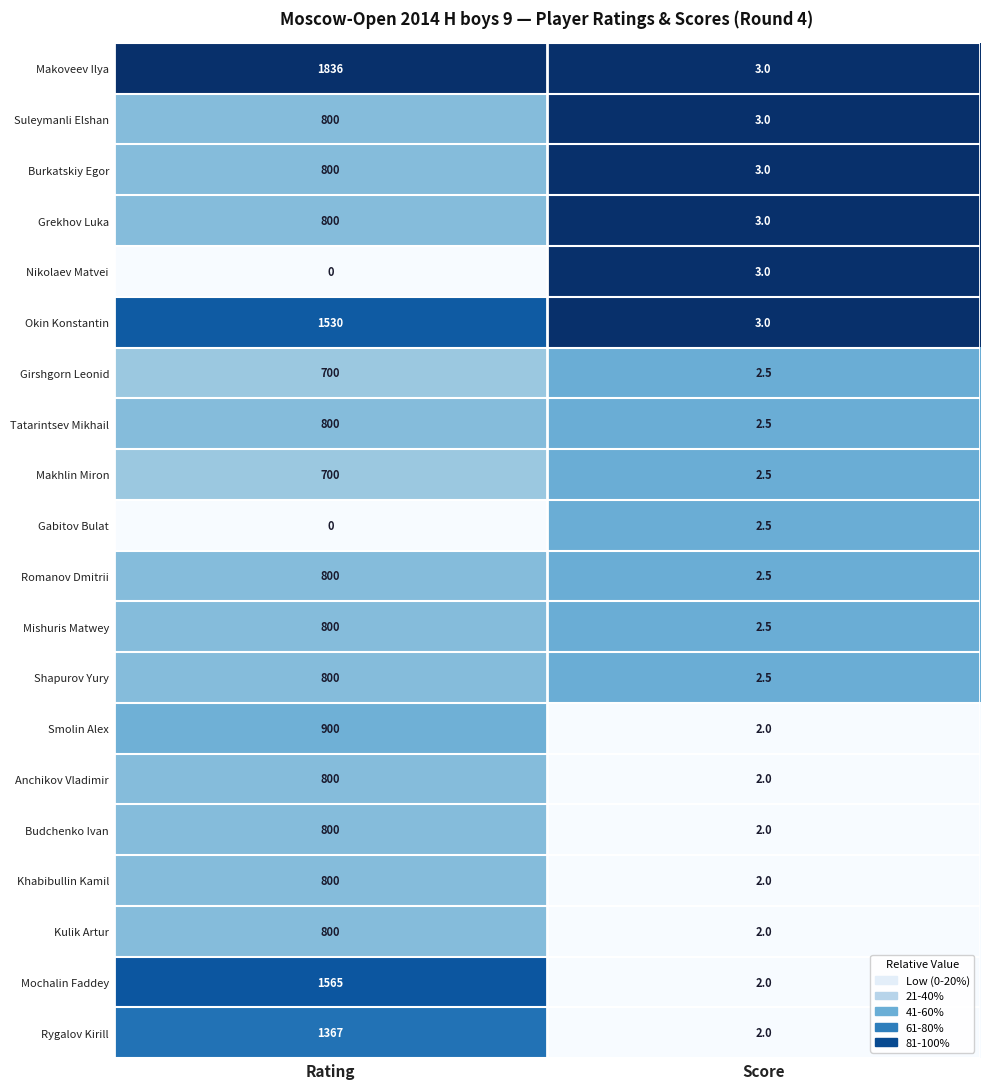

What is the sum of all Anchikov Vladimir values?

802.0